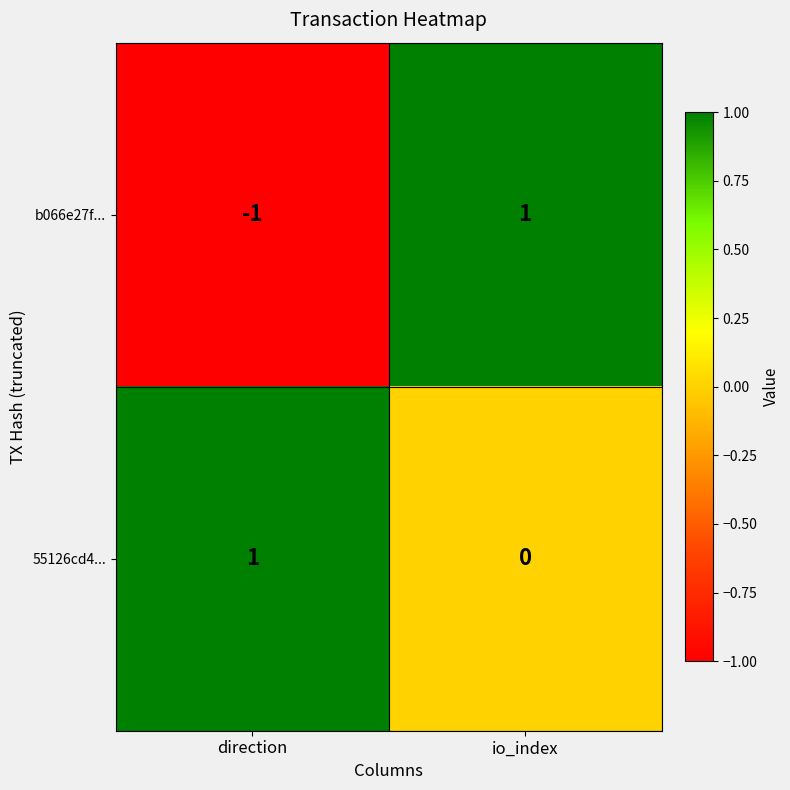

Rank the series at io_index from highest to lowest value.

b066e27f..., 55126cd4...